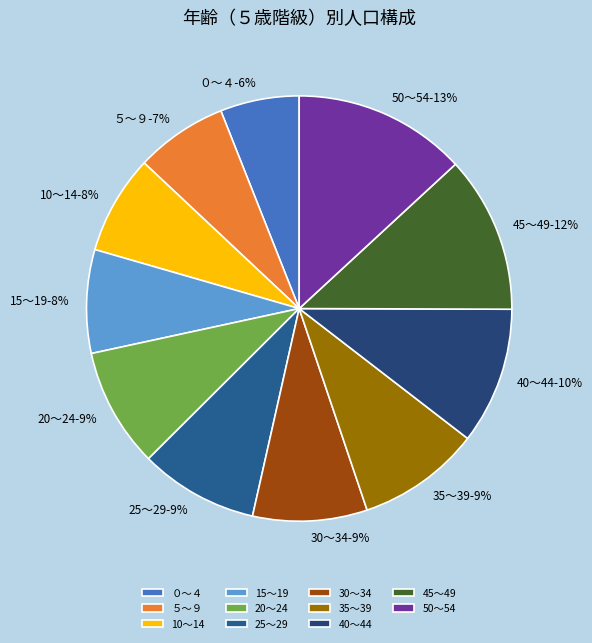

Which has a higher value, 20～24 or 15～19?

20～24